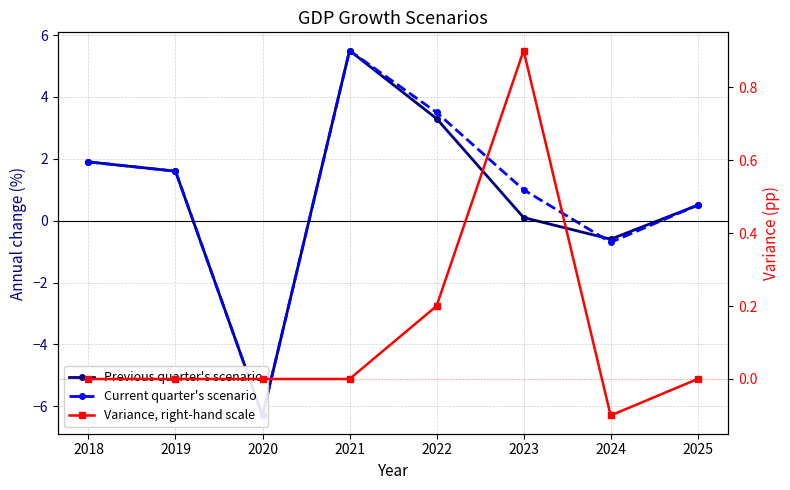

Rank the series by their maximum value, from lowest to highest.

Variance, right-hand scale, Previous quarter's scenario, Current quarter's scenario